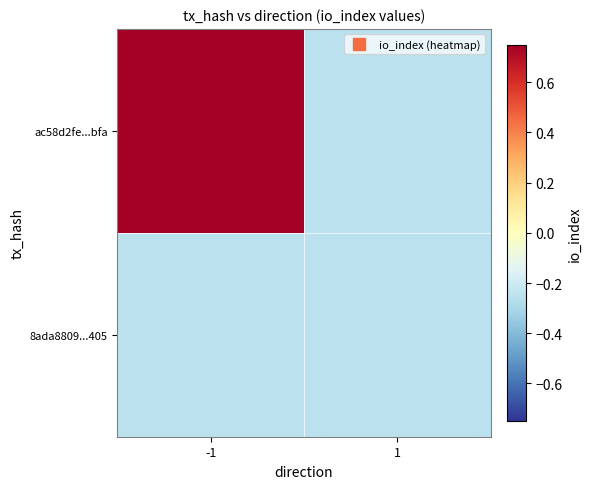

Which series has the largest total across all categories?

ac58d2fe...bfa